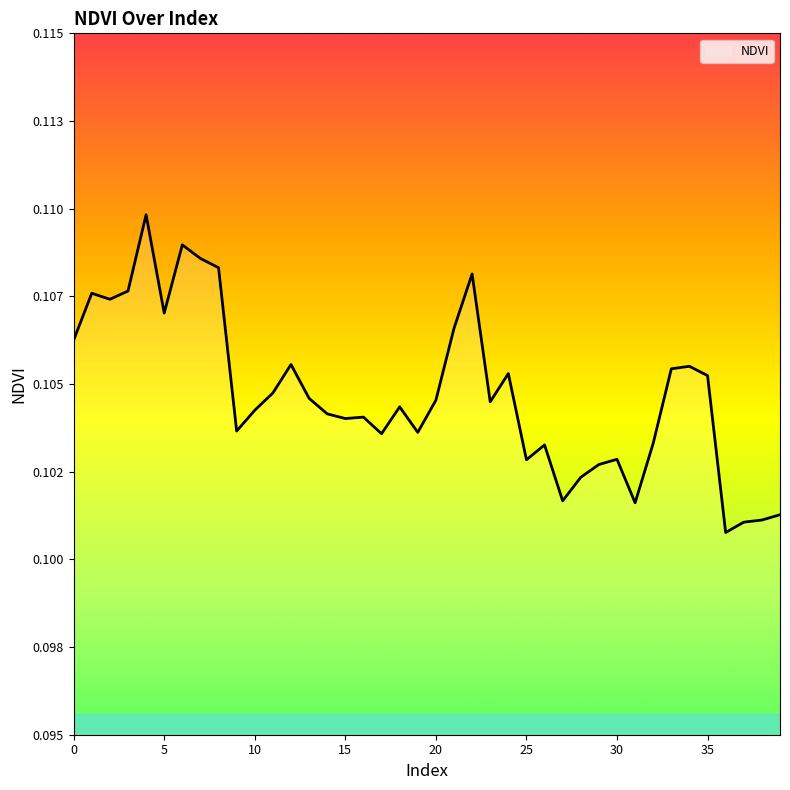

Does the chart have visible grid lines?

No